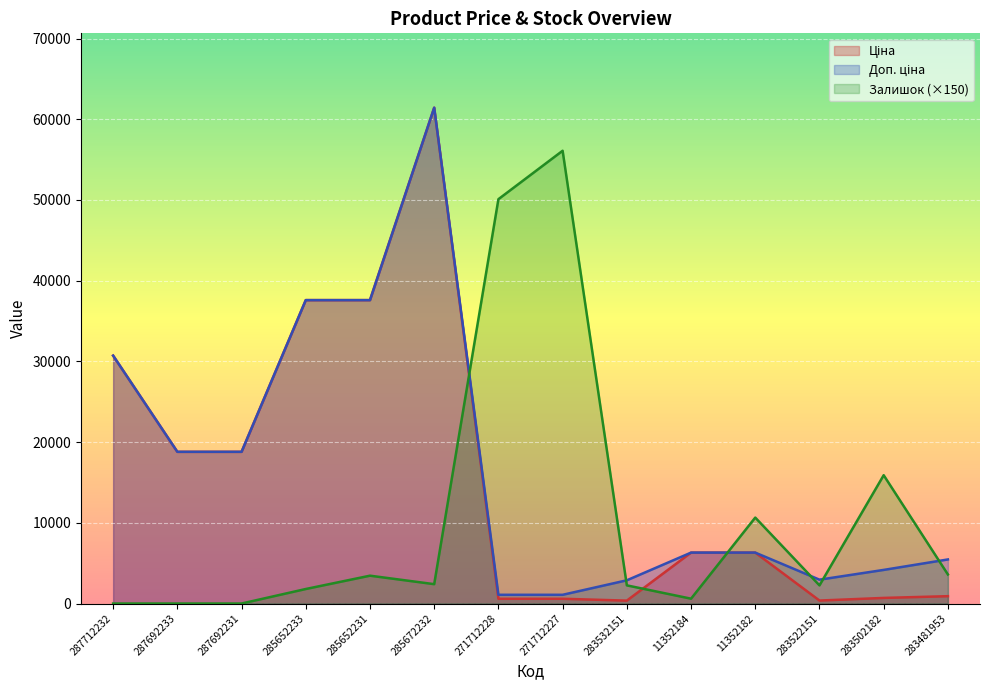

True or false: Ціна has more than 1 points higher than both neighbors.

False